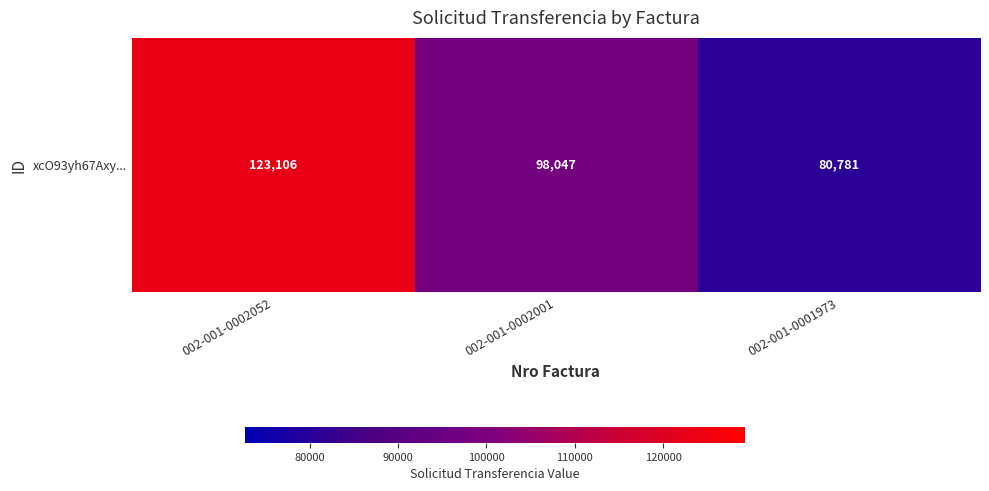

Read the value at 002-001-0001973, to the nearest 50.

80800